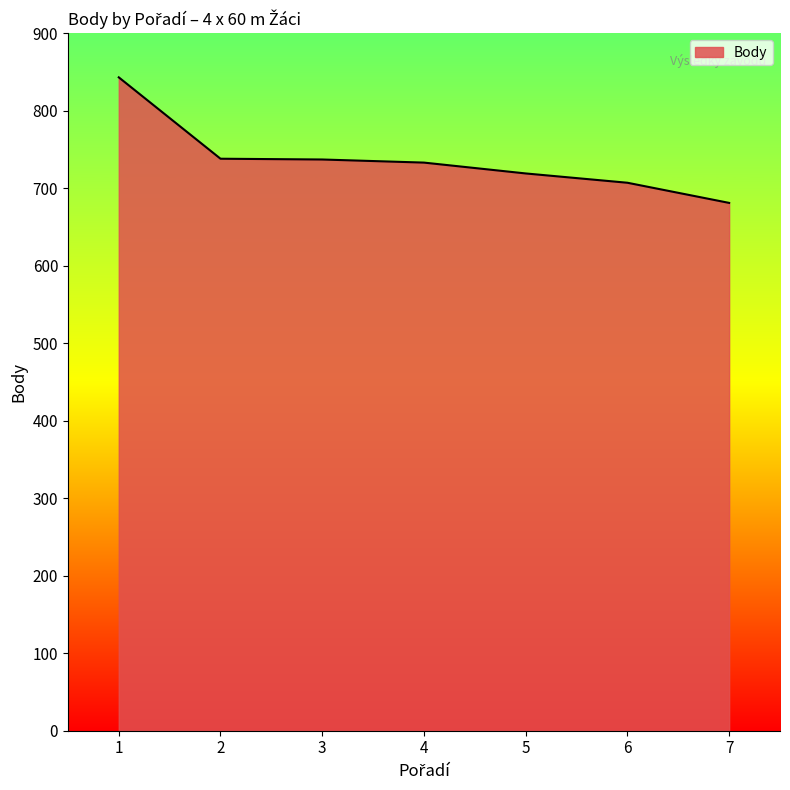

How many distinct data groups are displayed?

1